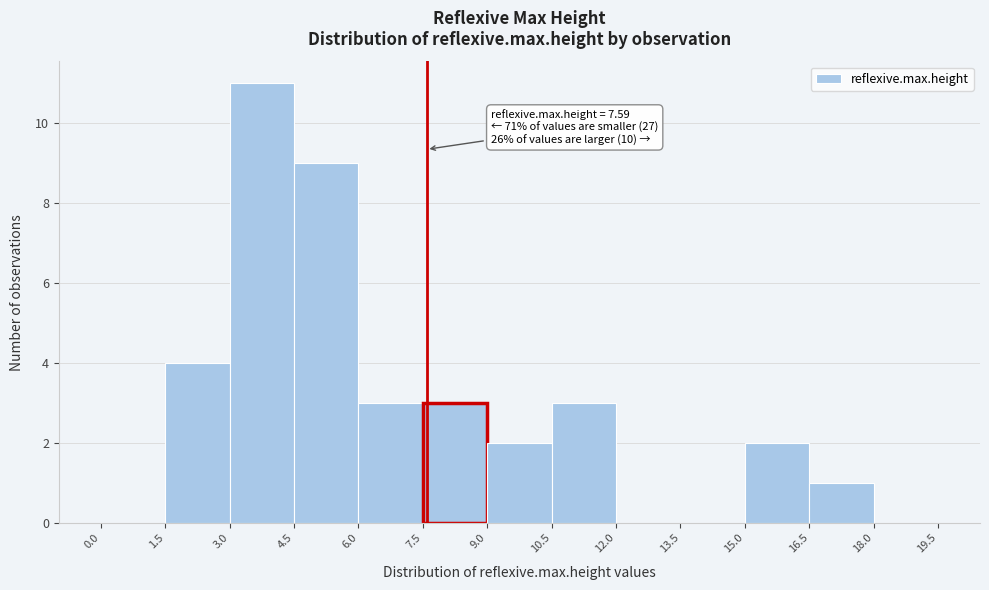

Which range on the x-axis has the tallest bar?

3.0 to 4.5